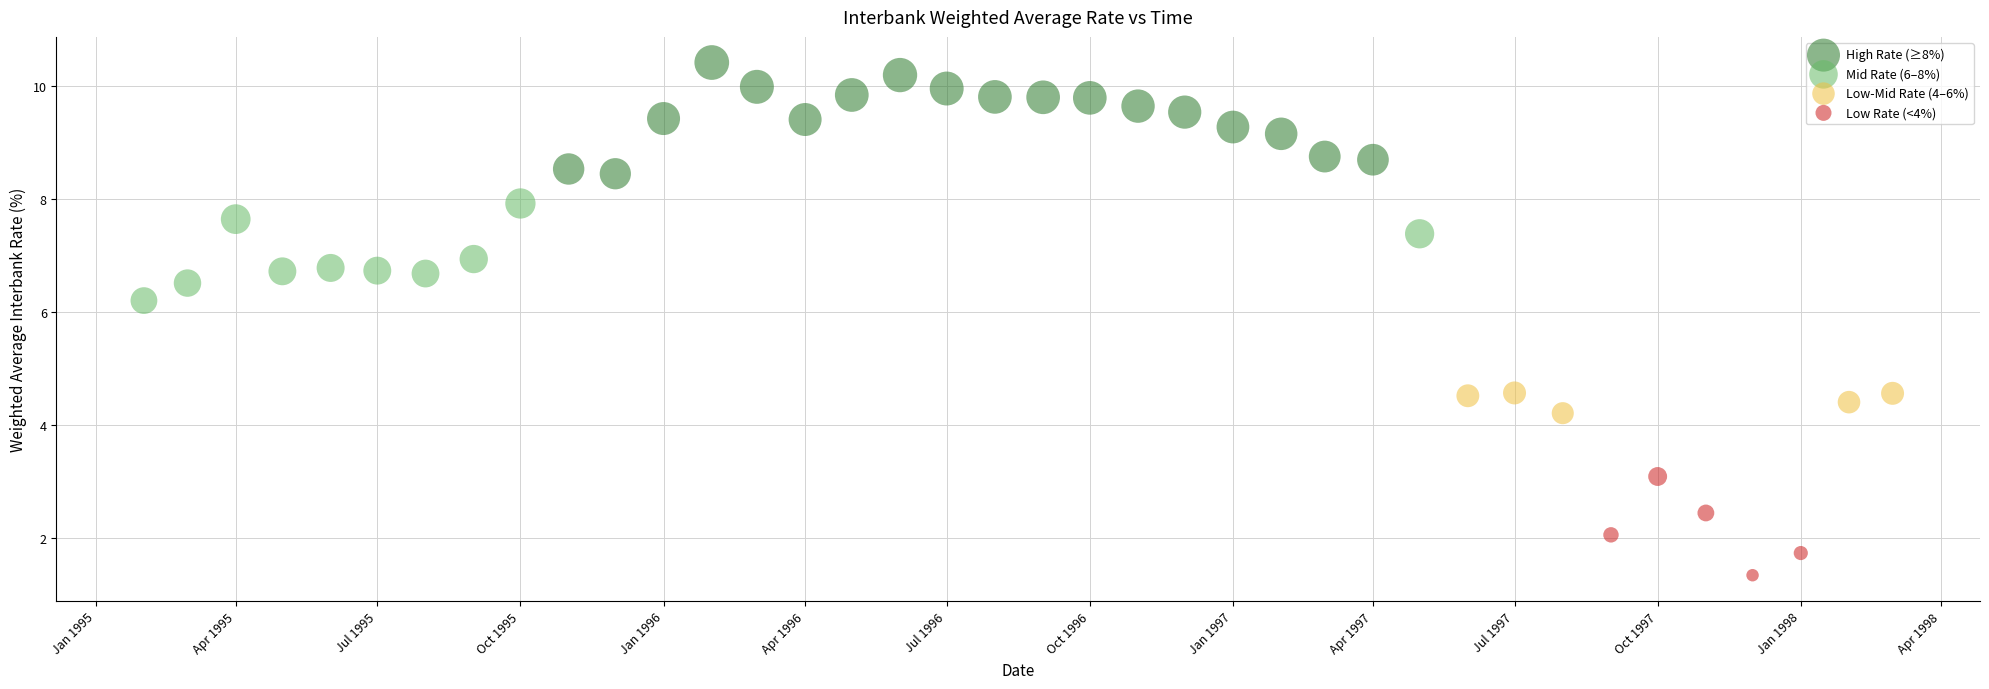

Which series contains the highest Y value?

High Rate (≥8%)